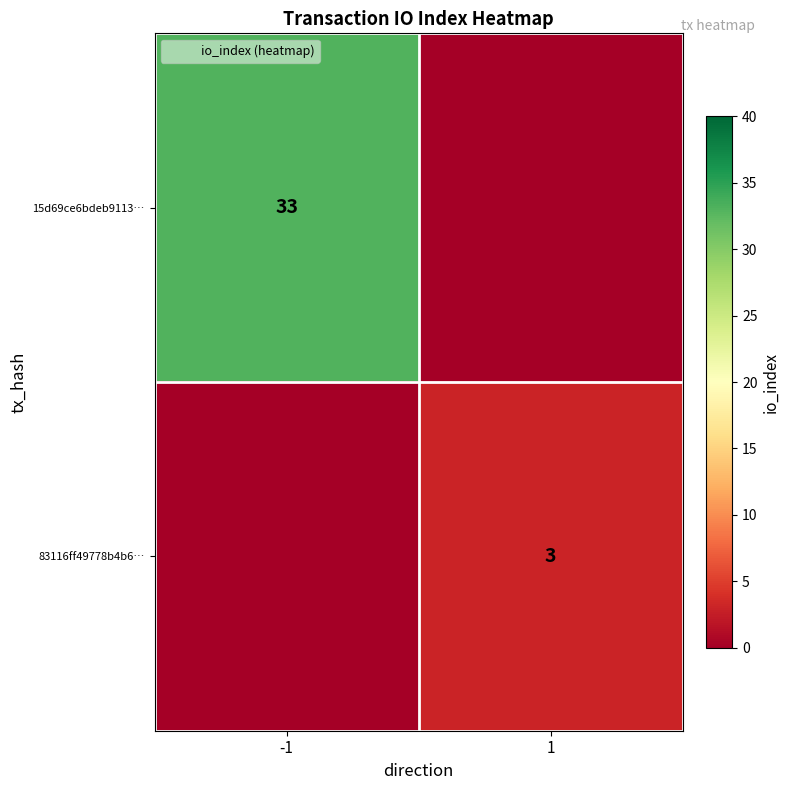

Is it true that 15d69ce6bdeb9113… equals 33 at -1?

True